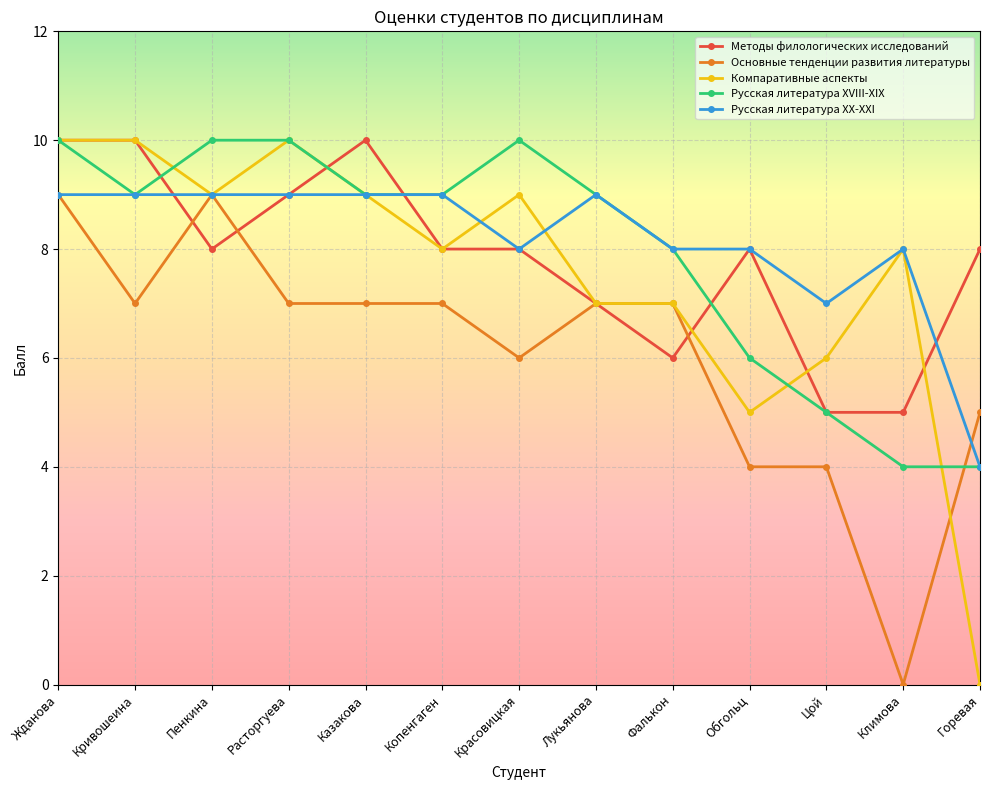

What is the approximate value of Русская литература XX-XXI at Копенгаген?

9